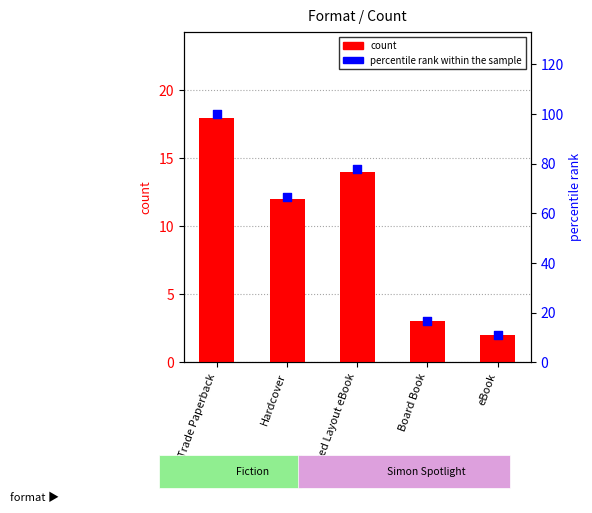

What are all the series names shown in the legend?

count, percentile rank within the sample